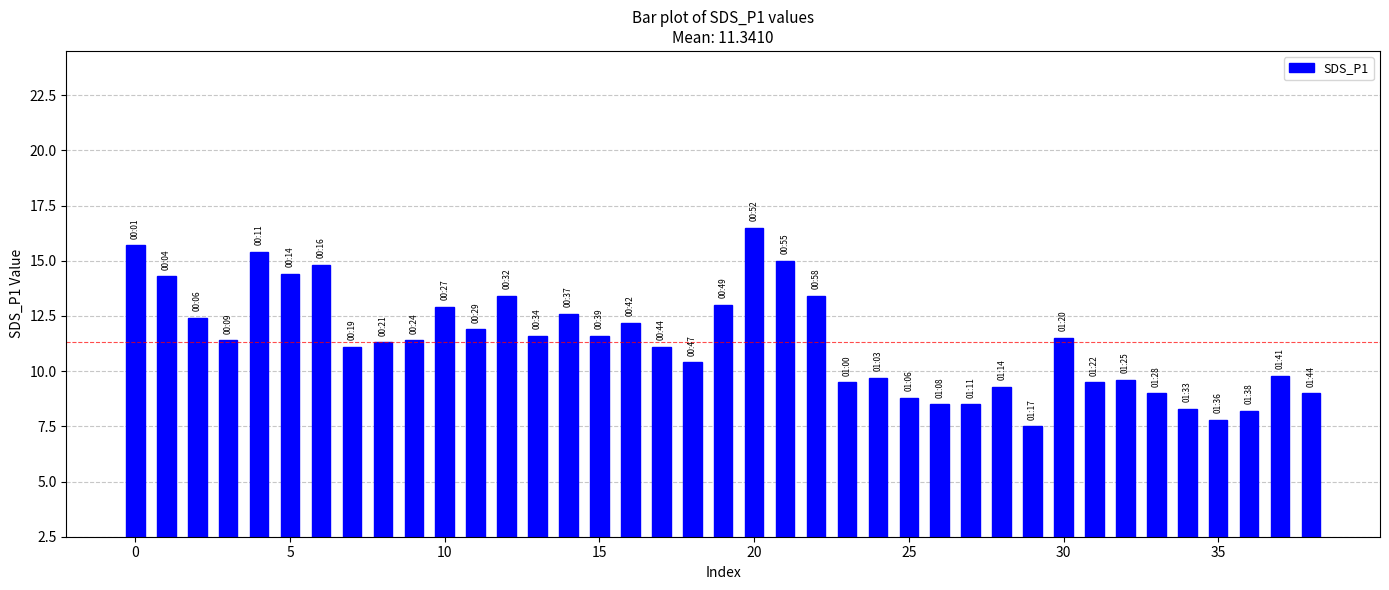

Are the bars horizontal?

No